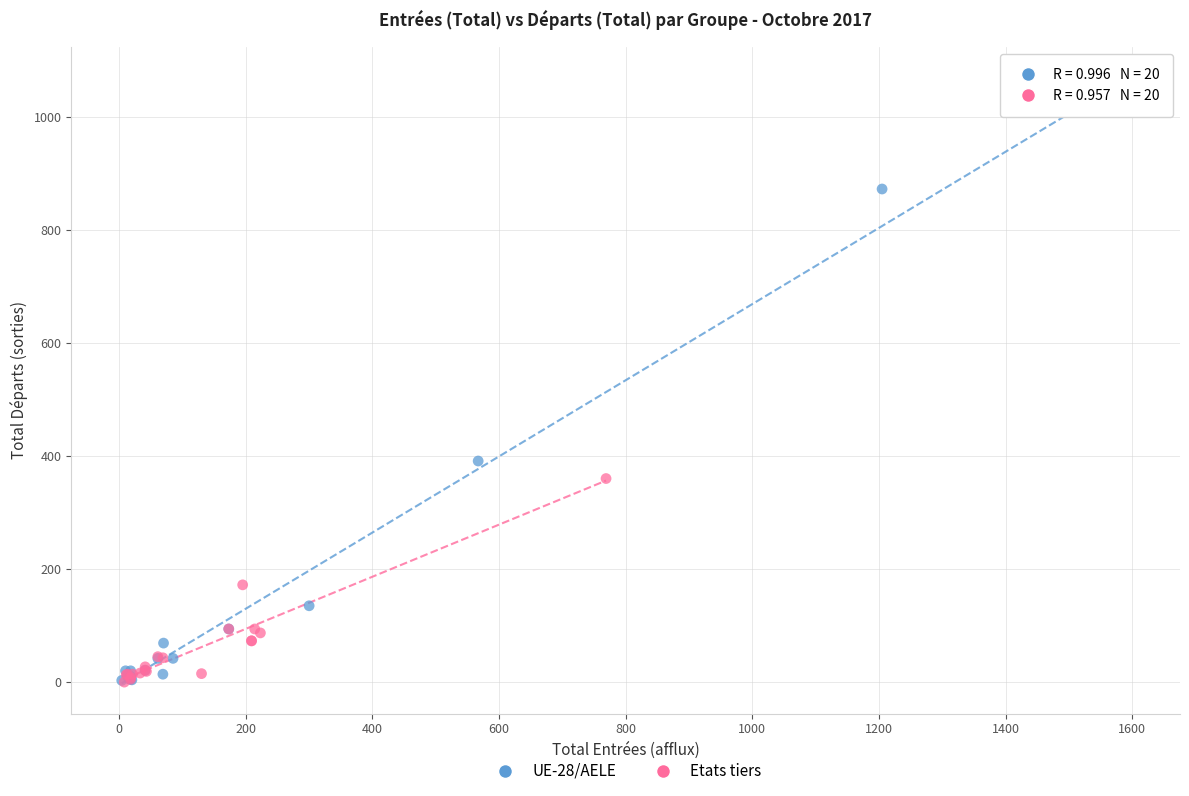

Which series has the widest spread of Y values?

UE-28/AELE